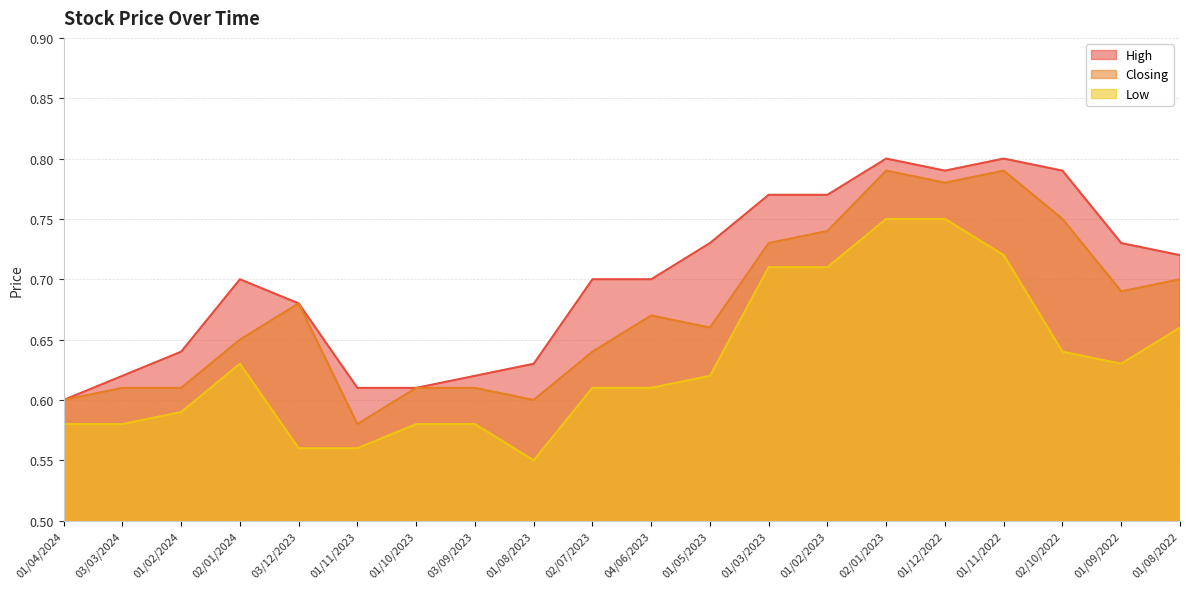

What is the smallest value displayed?

0.6